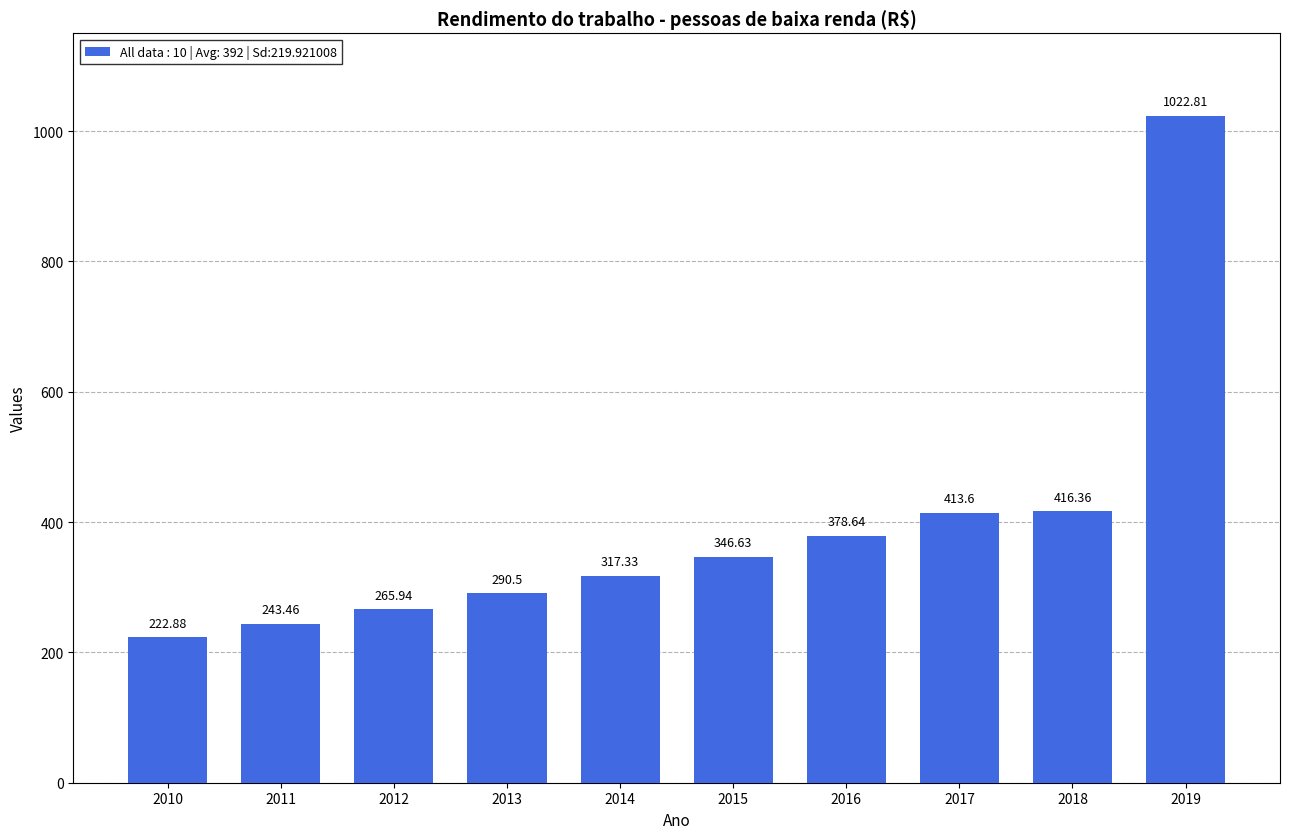

How many values are below 346?

5